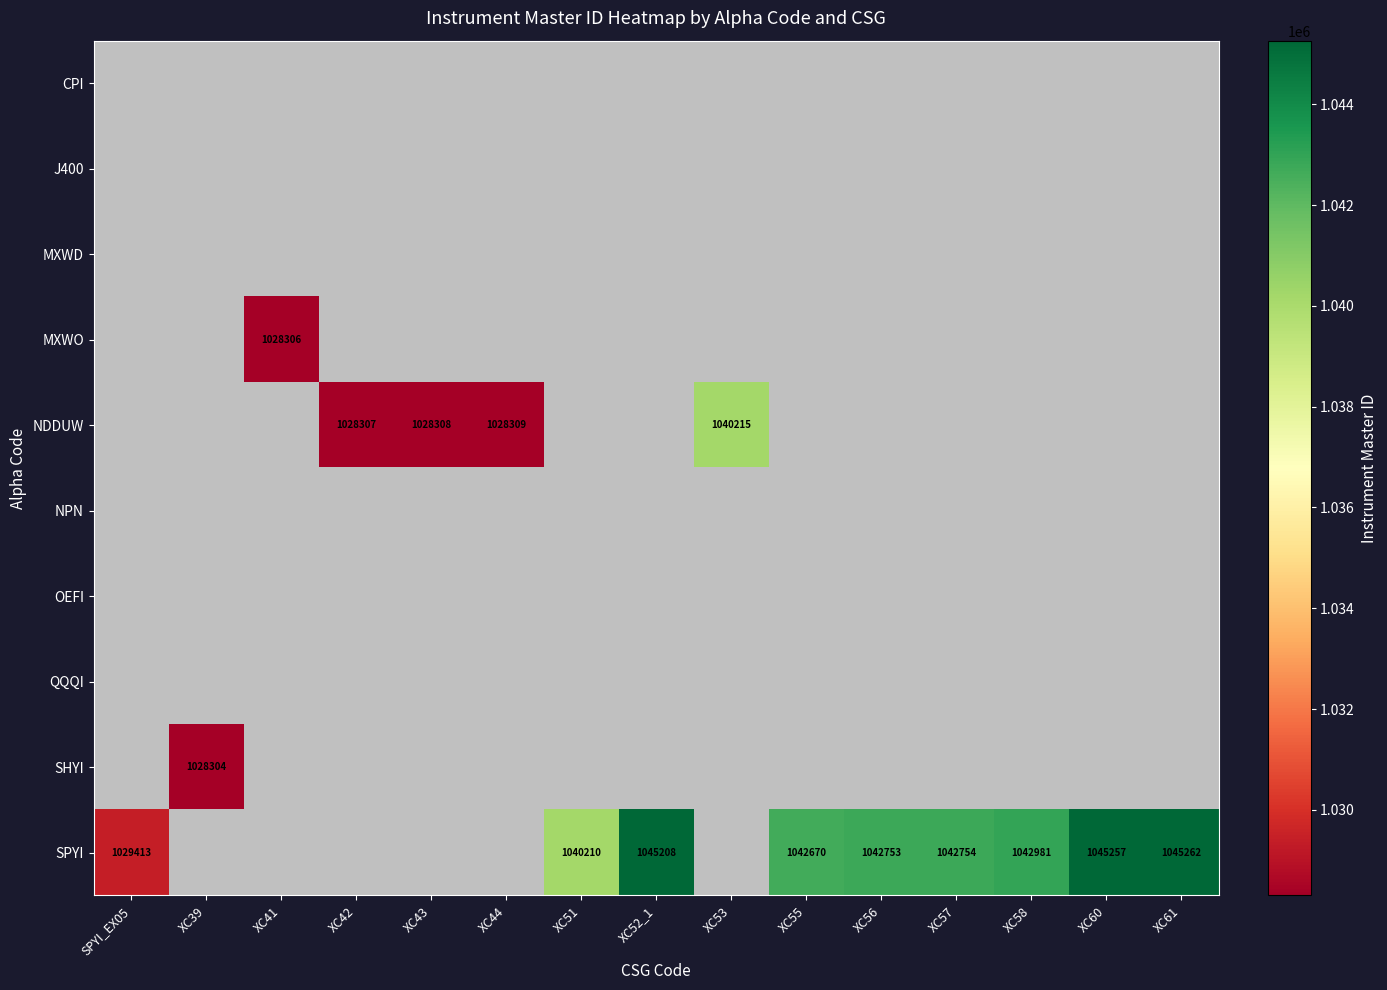

The value of SPYI at XC60 is 1774519. True or false?

False